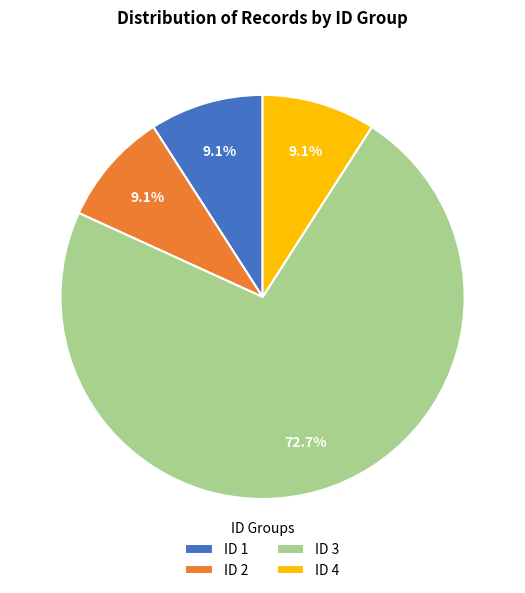

Is the sum of ID 1 and ID 4 greater than half?

No